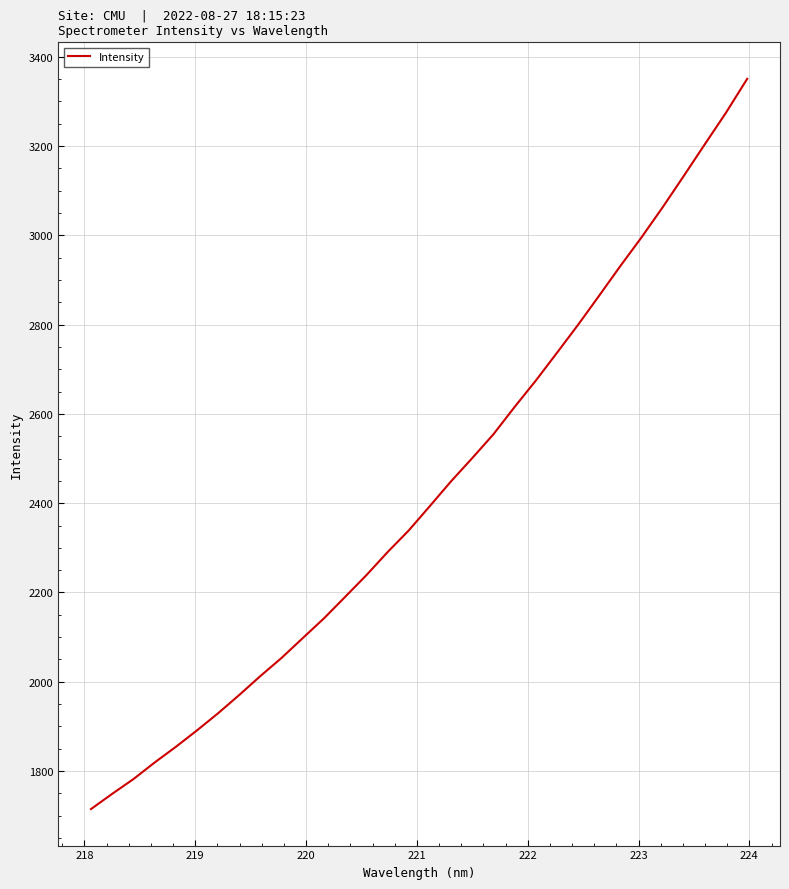

What is the smallest value displayed?

1715.0